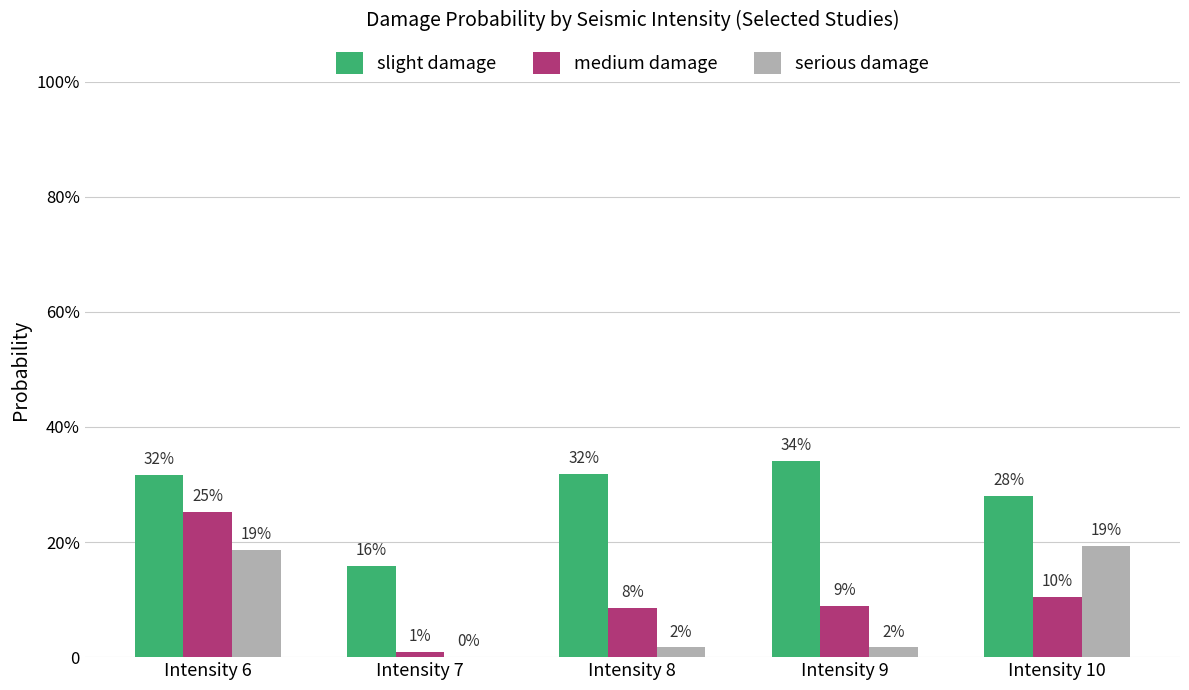

At Intensity 9, list the series in order from largest to smallest.

slight damage, medium damage, serious damage